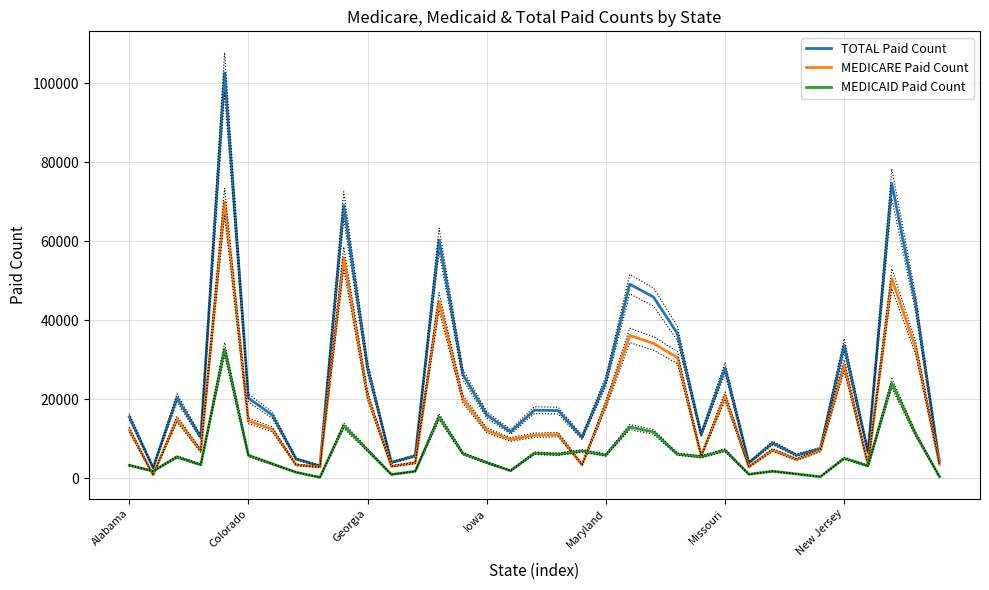

What is the sum of the MEDICARE Paid Count values at 29 and 27?

14239